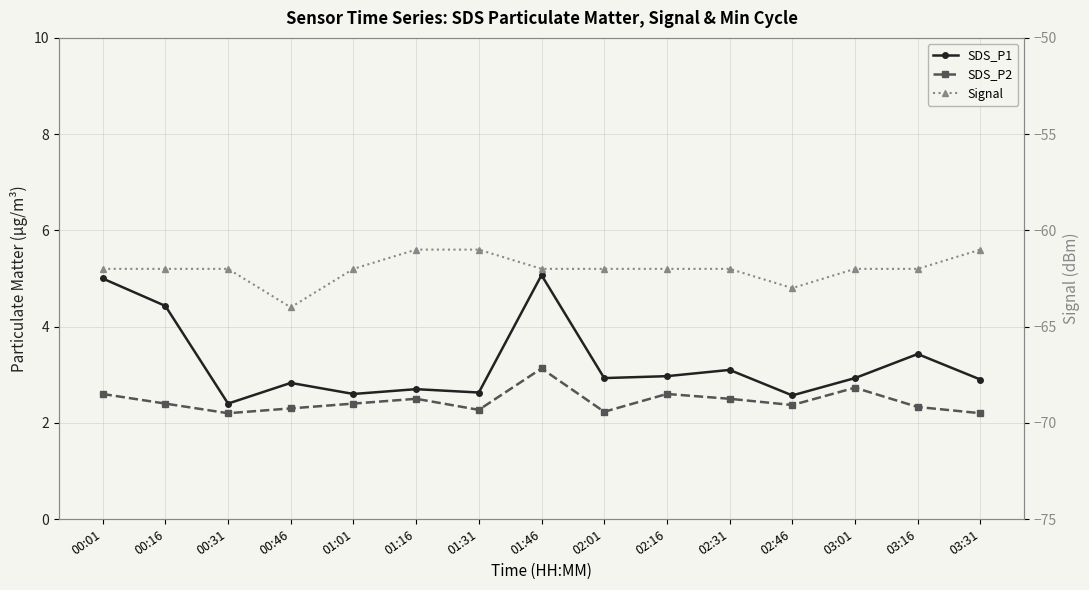

Is the value of Signal at 00:01 greater than the value of SDS_P2 at 00:01?

No